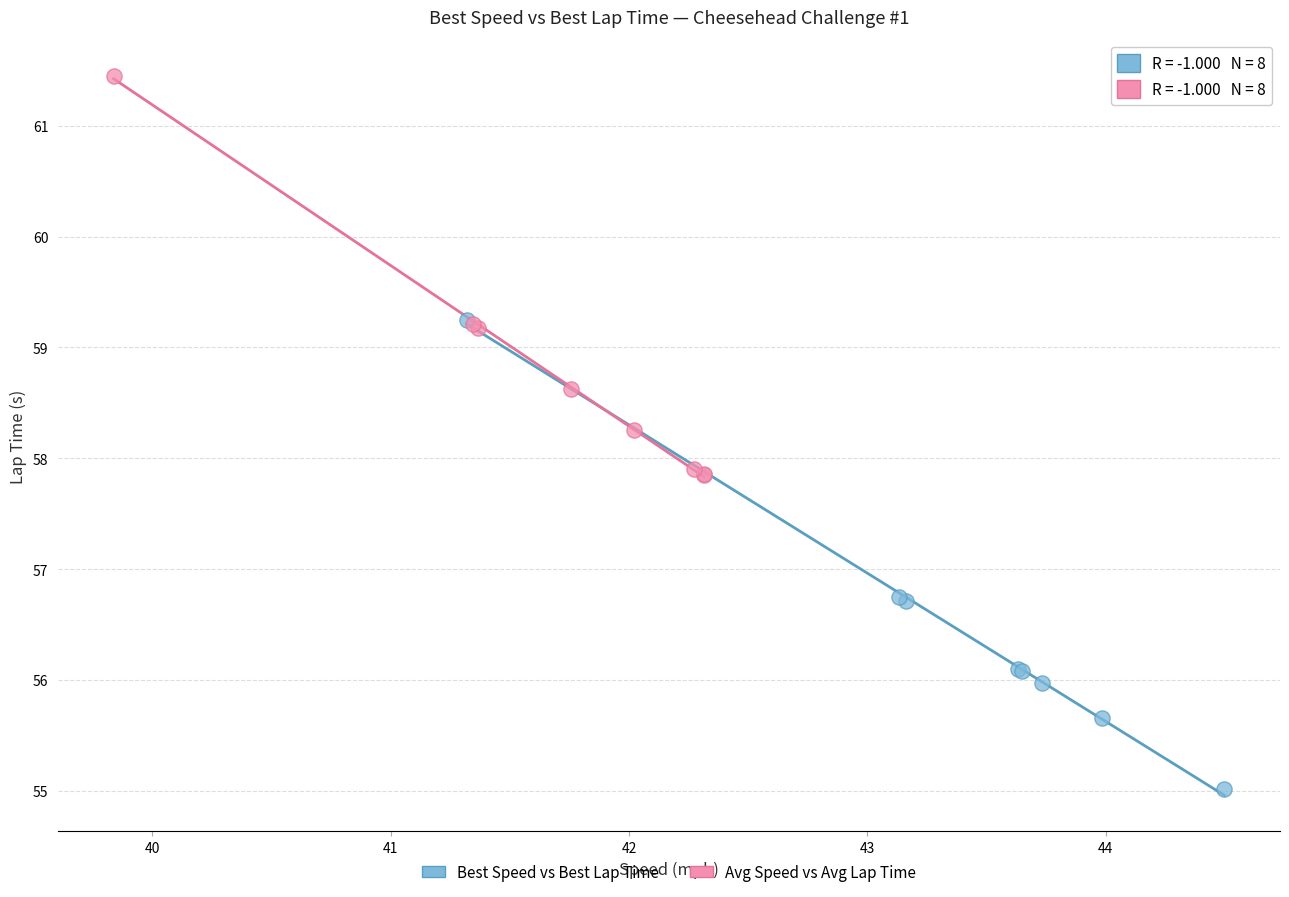

Which series contains the highest Y value?

Avg Speed vs Avg Lap Time